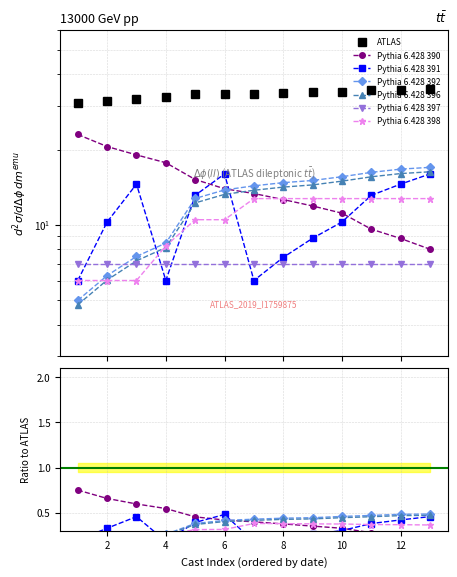

The value of Pythia 6.428 391 at 6 is 16.0. True or false?

True